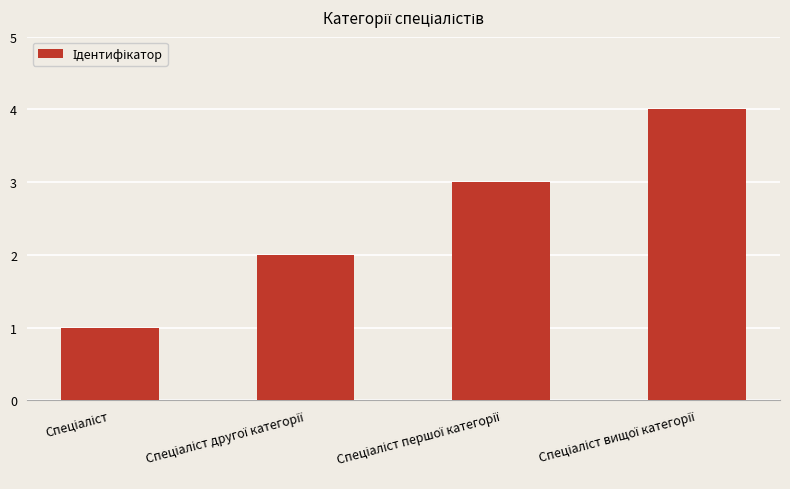

What is the greatest value displayed?

4